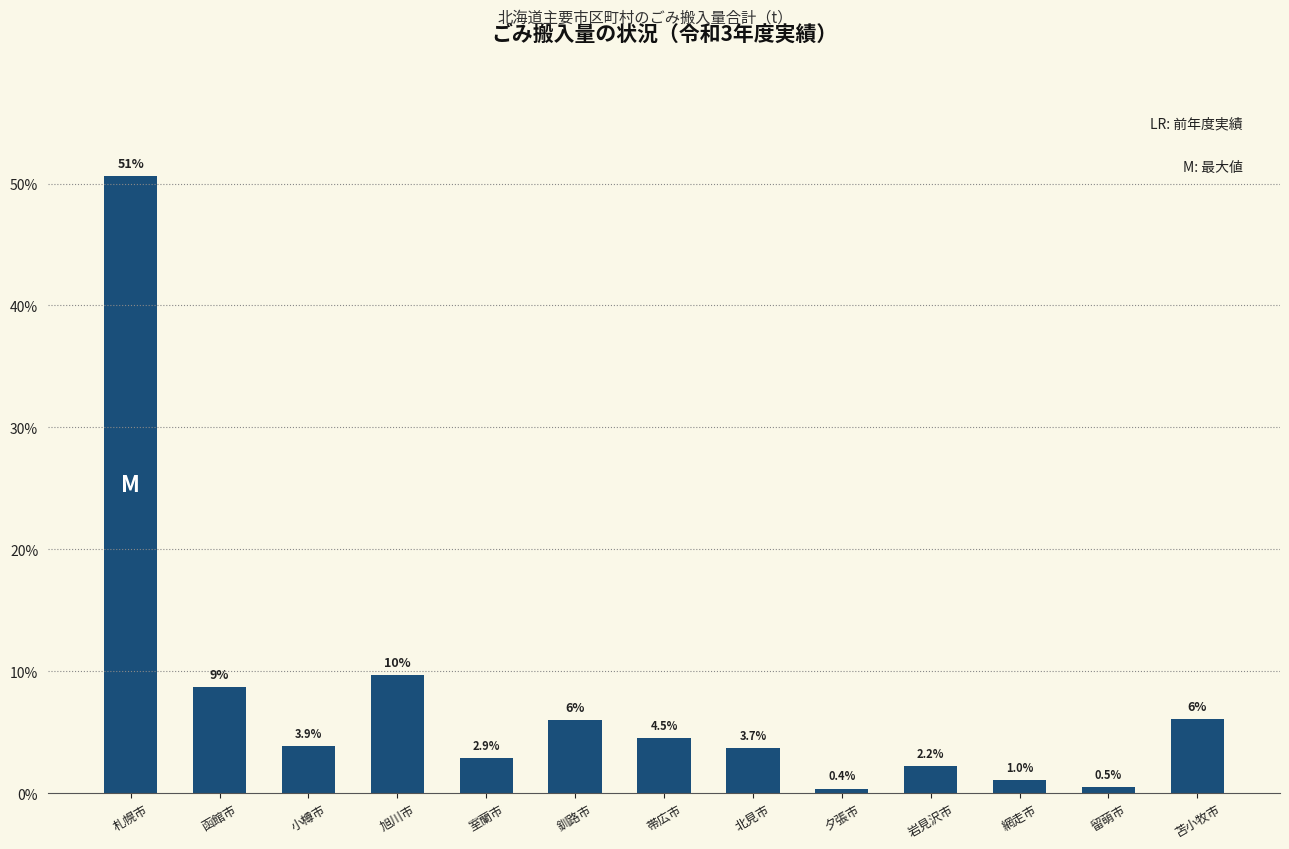

What is the change in value from 小樽市 to 帯広市?

+0.6